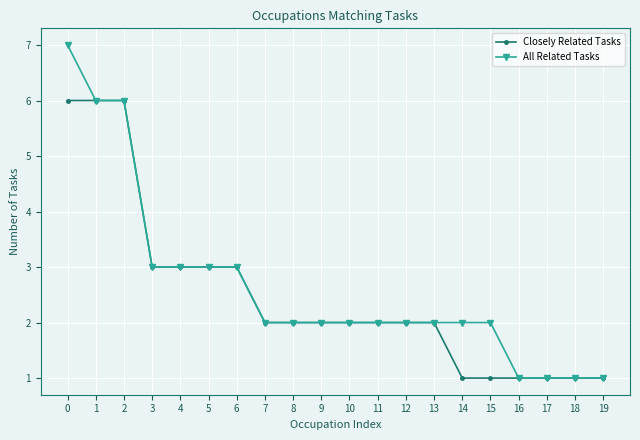

List the series in order of their peak value, lowest first.

Closely Related Tasks, All Related Tasks